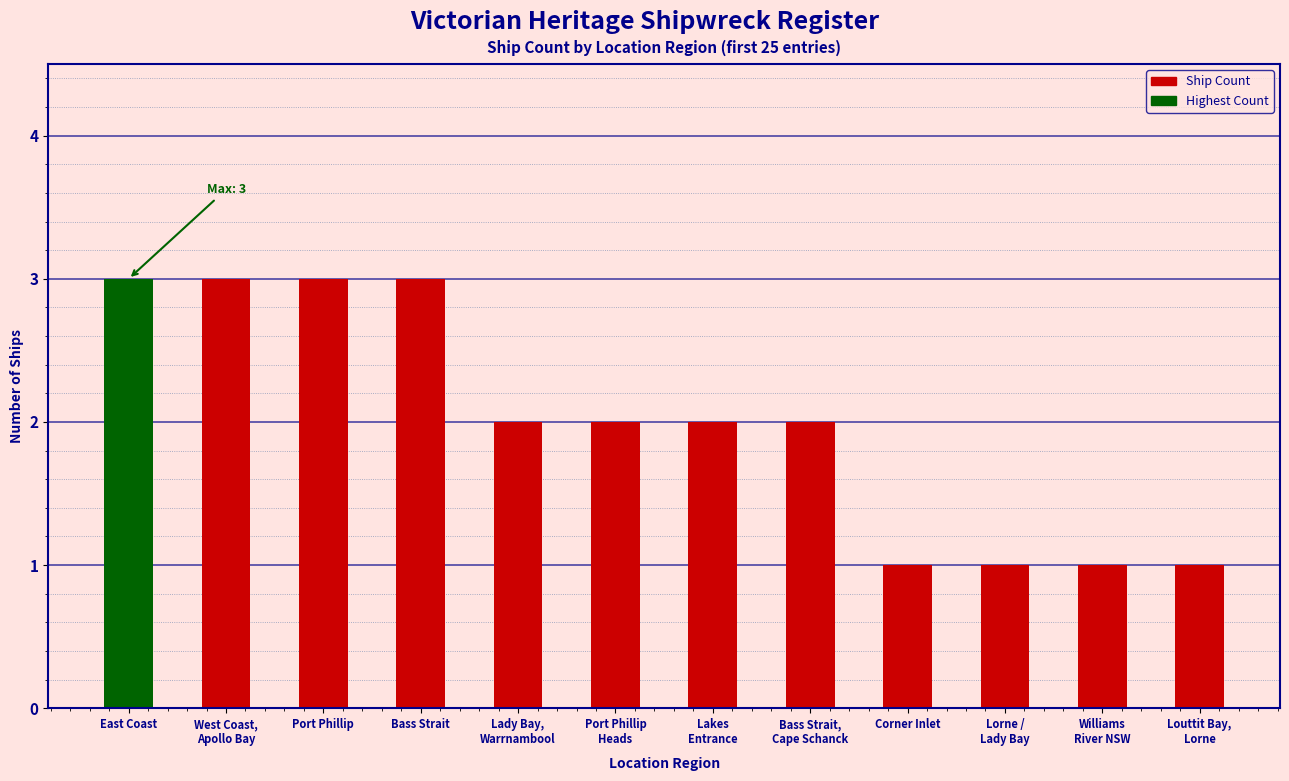

What position from the right is East Coast?

12